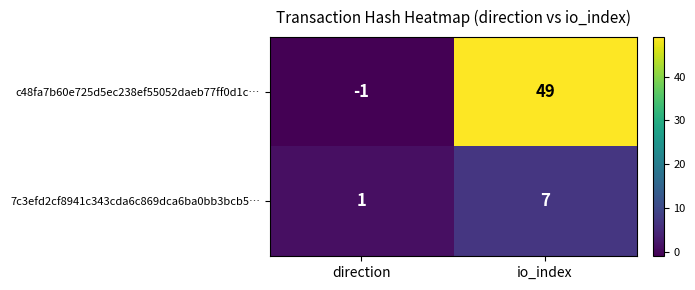

Reading left to right, list all the values displayed in this chart.

c48fa7b60e725d5ec238ef55052daeb77ff0d1c…: direction=-1	io_index=49
7c3efd2cf8941c343cda6c869dca6ba0bb3bcb5…: direction=1	io_index=7